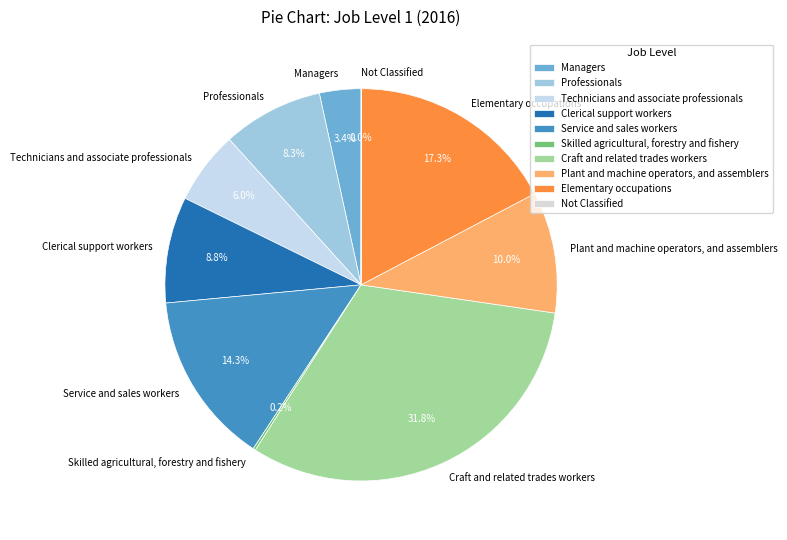

What percentage is NOT represented by Professionals?

91.7%